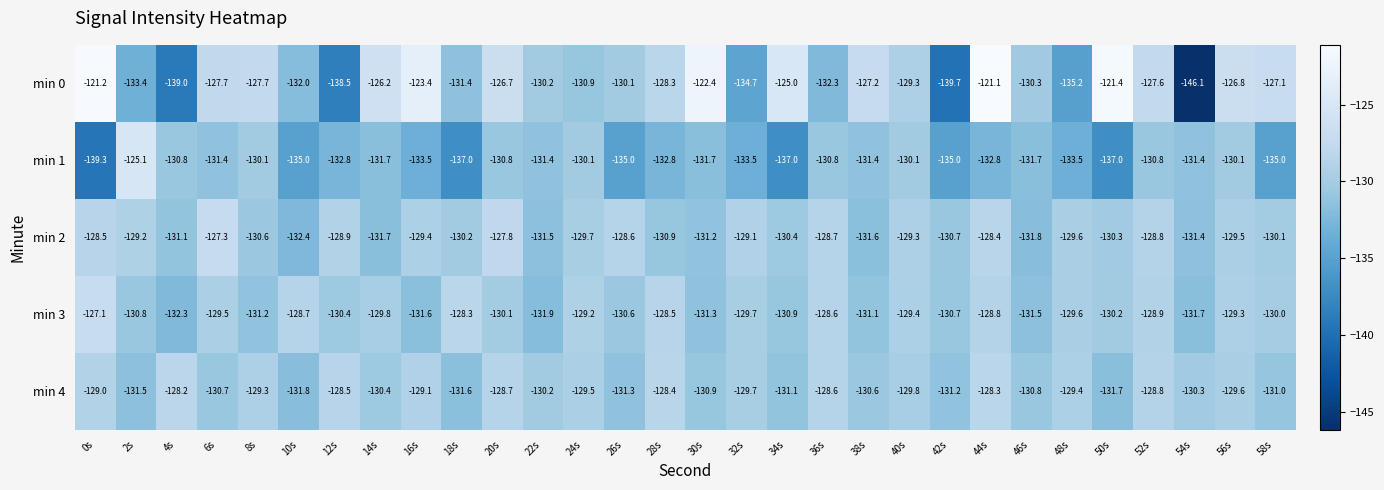

What is the difference between the maximum and minimum values in the min 4 series?

3.6